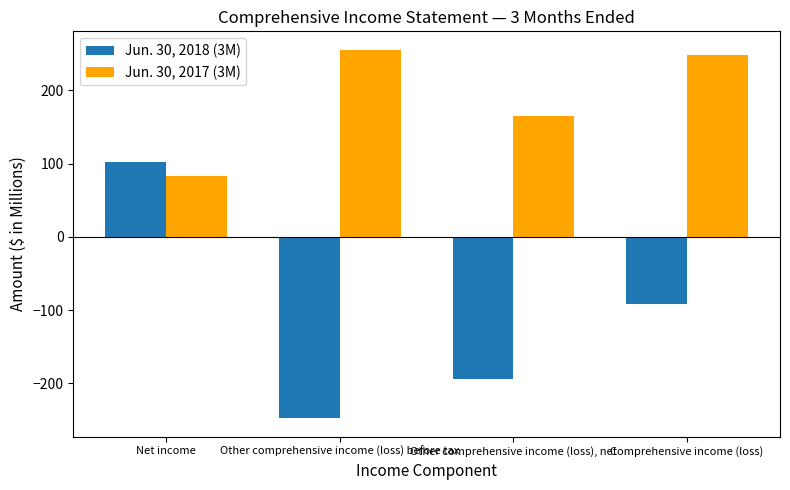

What is the approximate value of Jun. 30, 2017 (3M) at Other comprehensive income (loss) before tax?

255.6